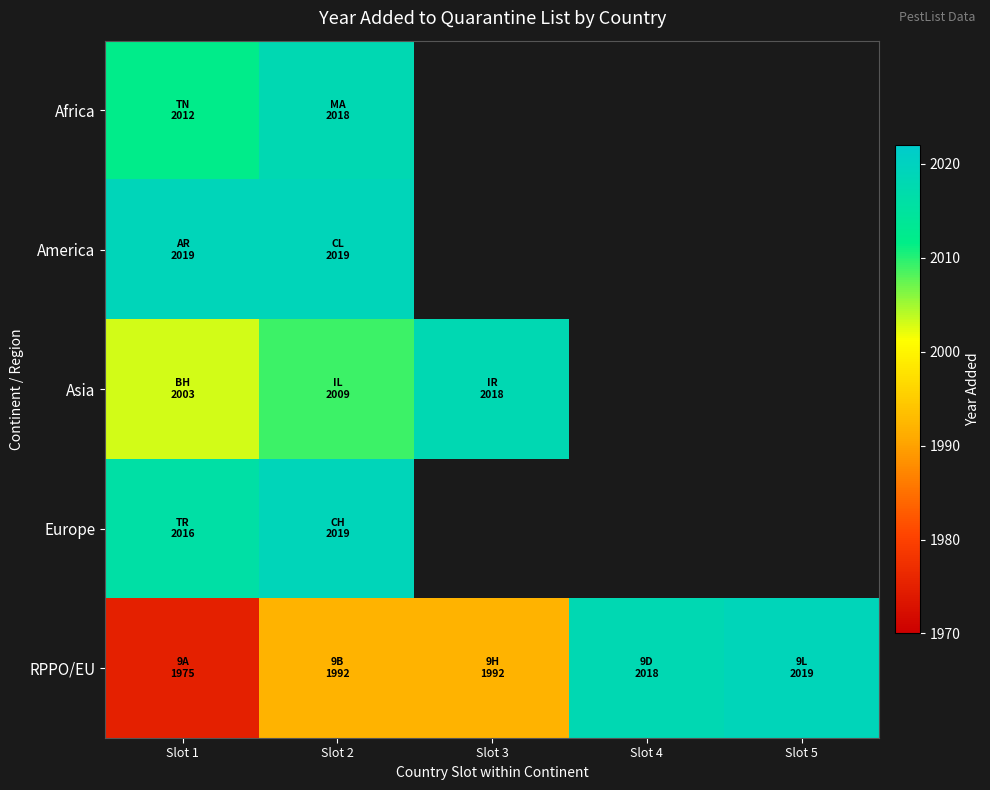

Is the value of RPPO/EU at Slot 3 greater than the value of Europe at Slot 5?

No